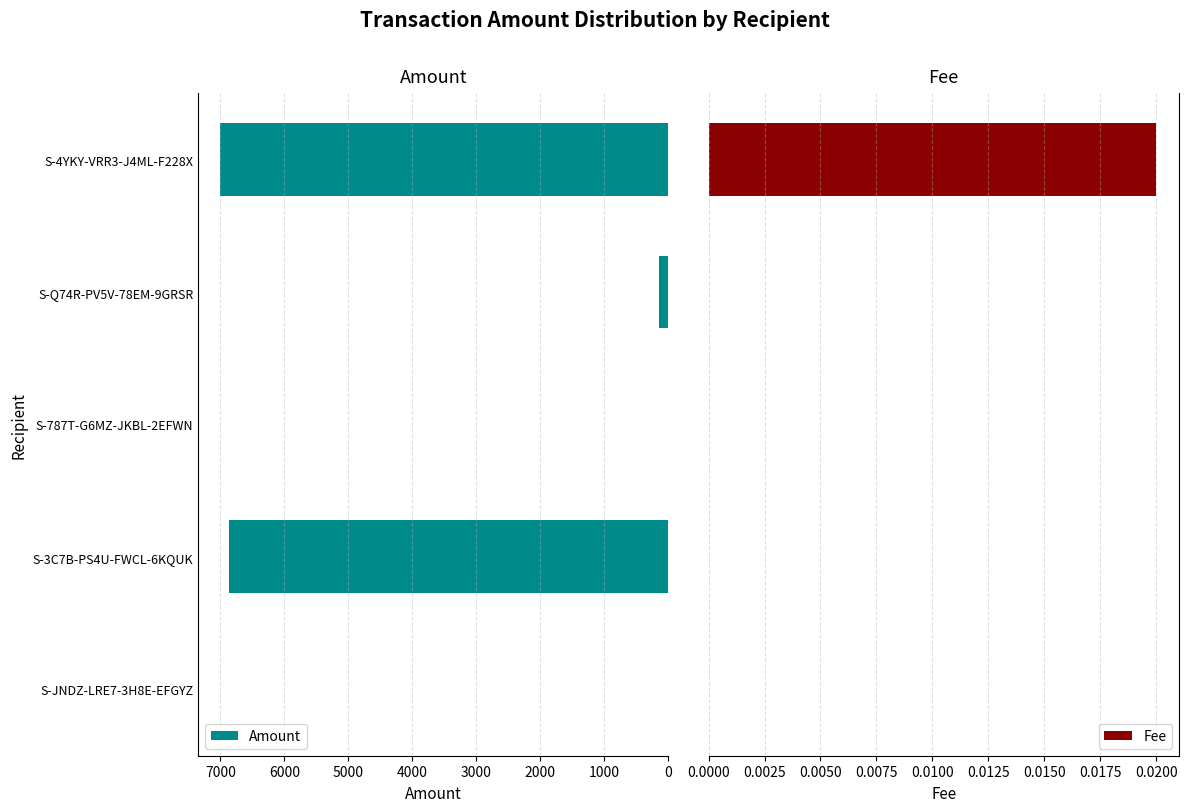

True or false: Amount has a value of 2910.0 at S-787T-G6MZ-JKBL-2EFWN.

False